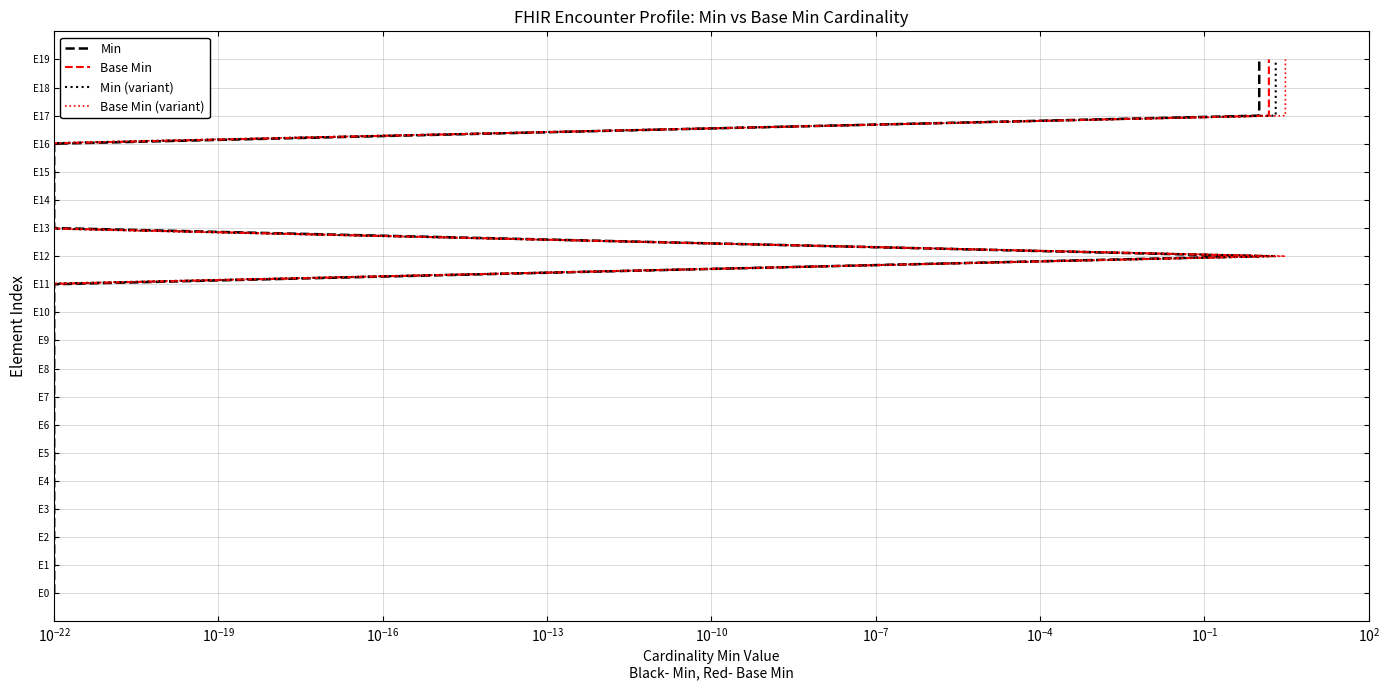

True or false: Min (variant) has a value of 4 at 16.

False